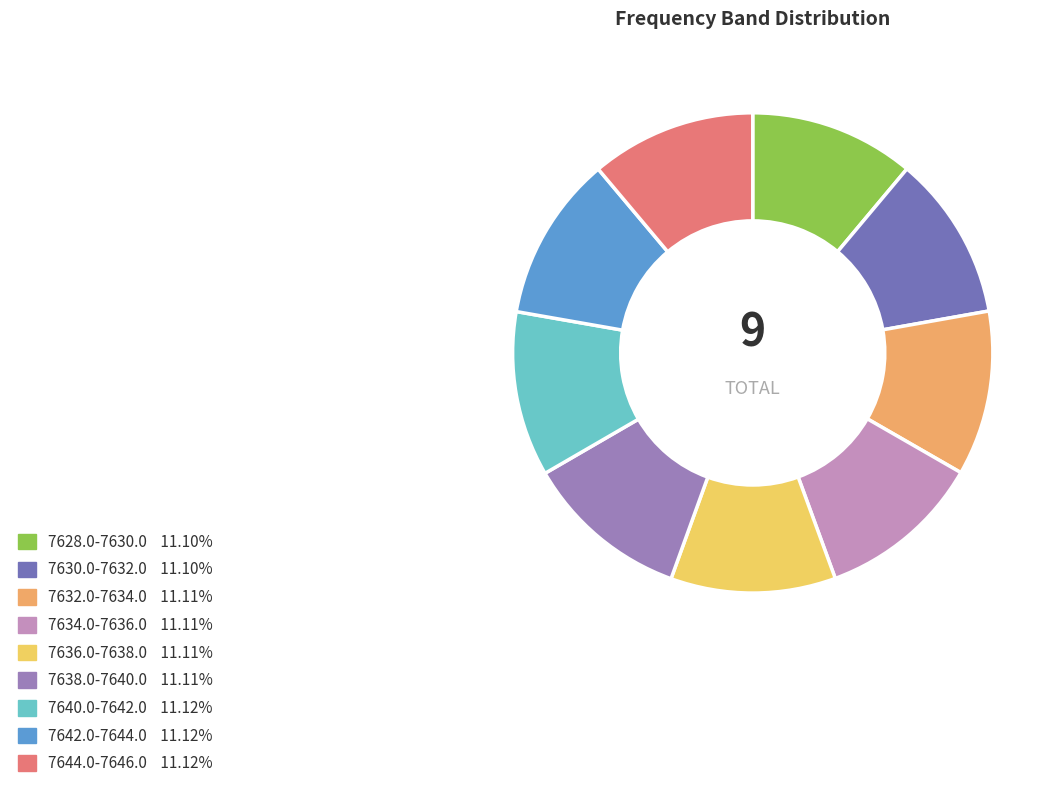

Is the sum of 7640.0-7642.0 and 7634.0-7636.0 greater than half?

No